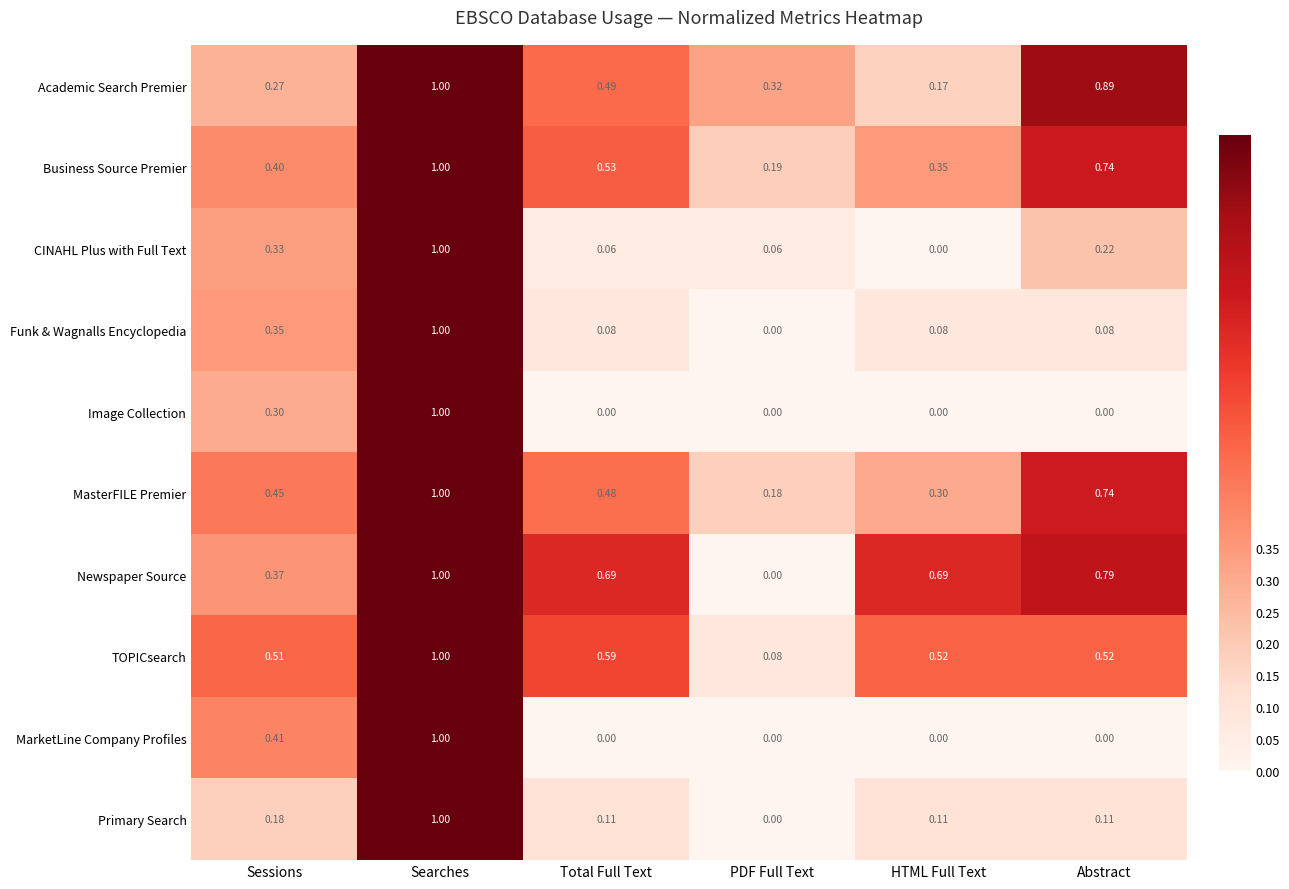

Which category has the highest value in the MasterFILE Premier series?

Searches